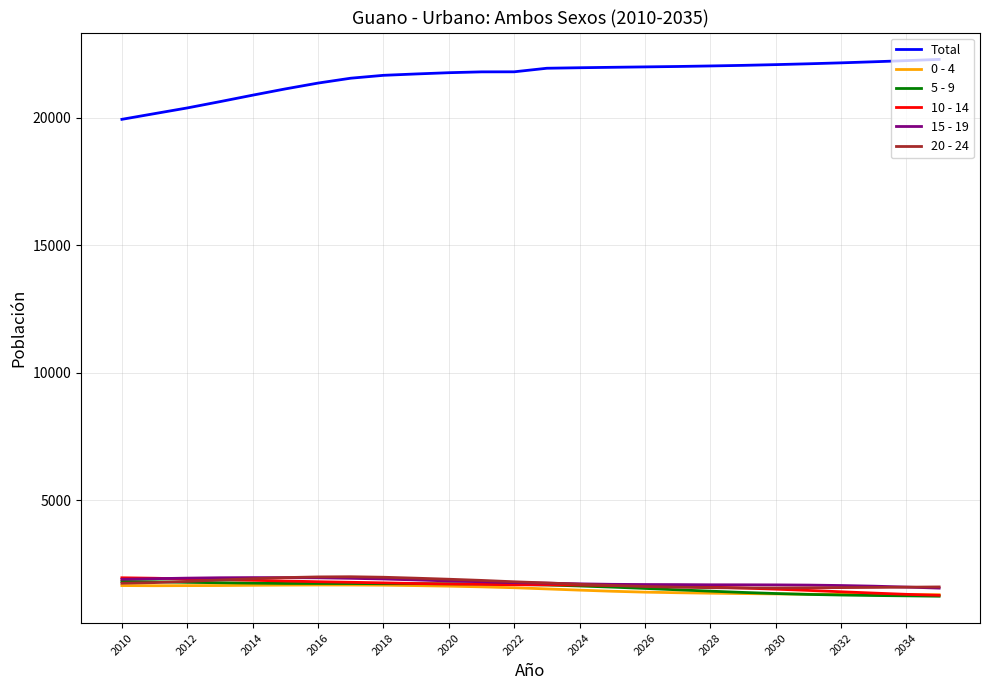

True or false: 10 - 14 and Total cross at least once.

False